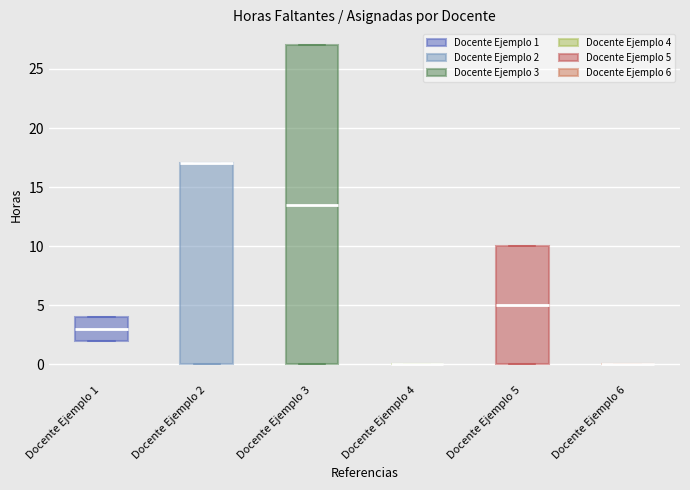

Which box is the tallest, from its lower edge to its upper edge?

Docente Ejemplo 3